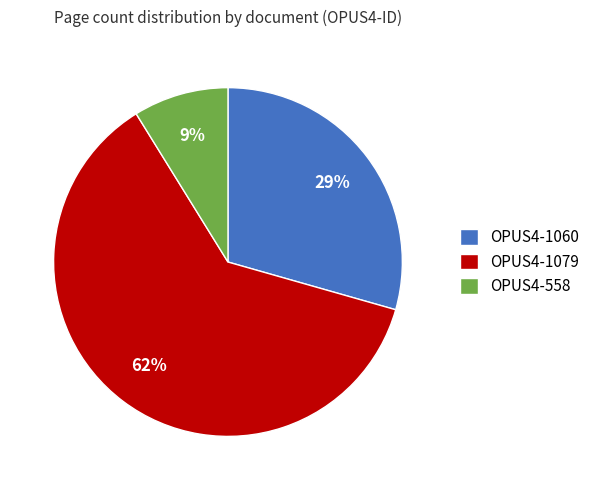

How many slices are in this pie chart?

3